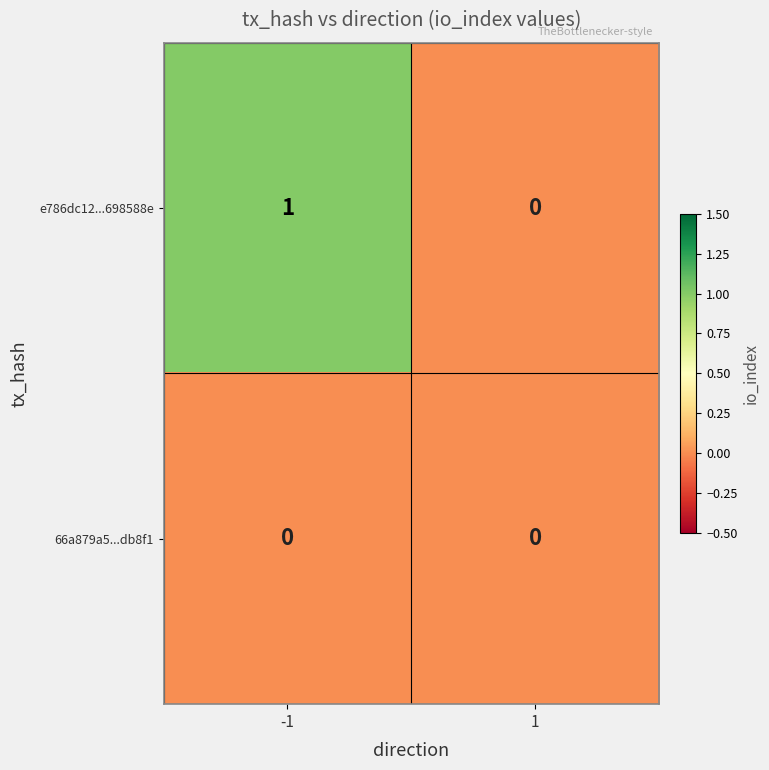

Rank the series by their average value, from lowest to highest.

66a879a5...db8f1, e786dc12...698588e